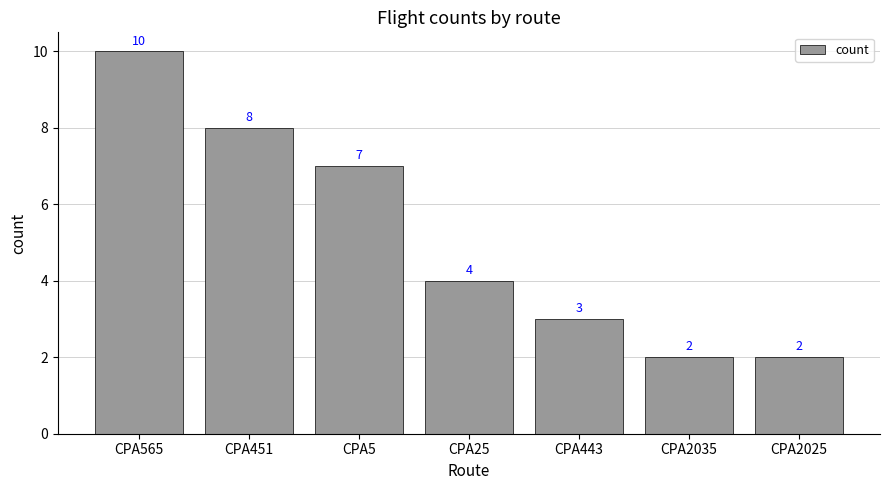

What value does the data have at CPA2025?

2